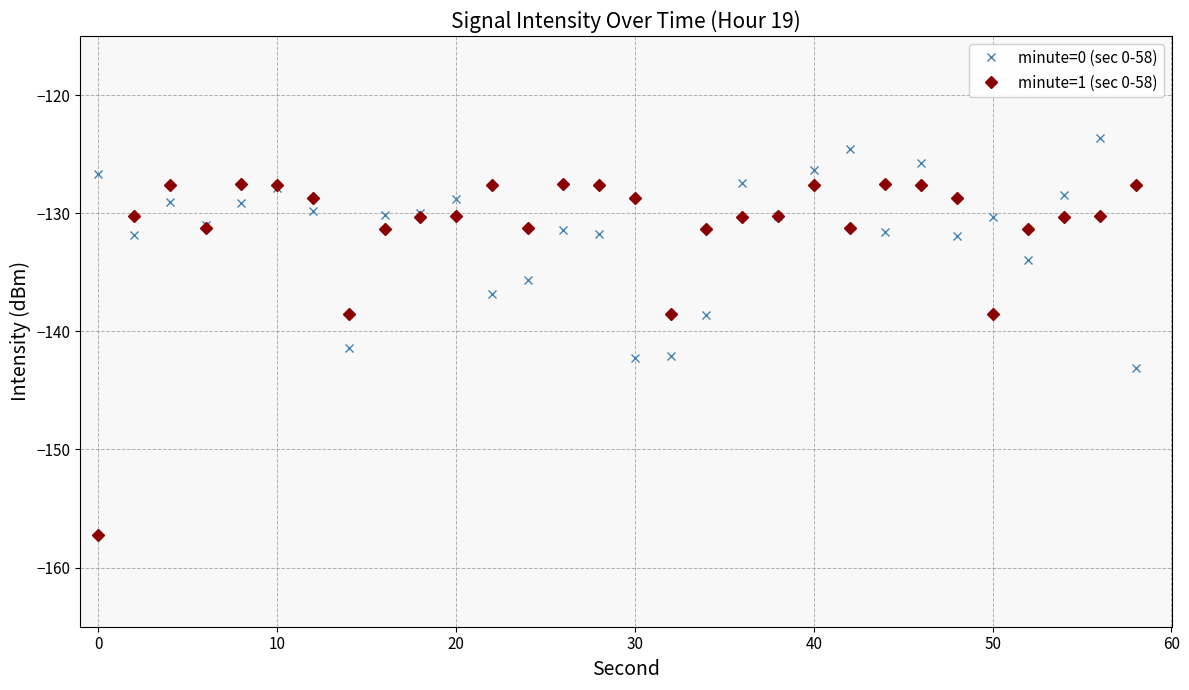

At how many categories does at least one series exceed -153?

30